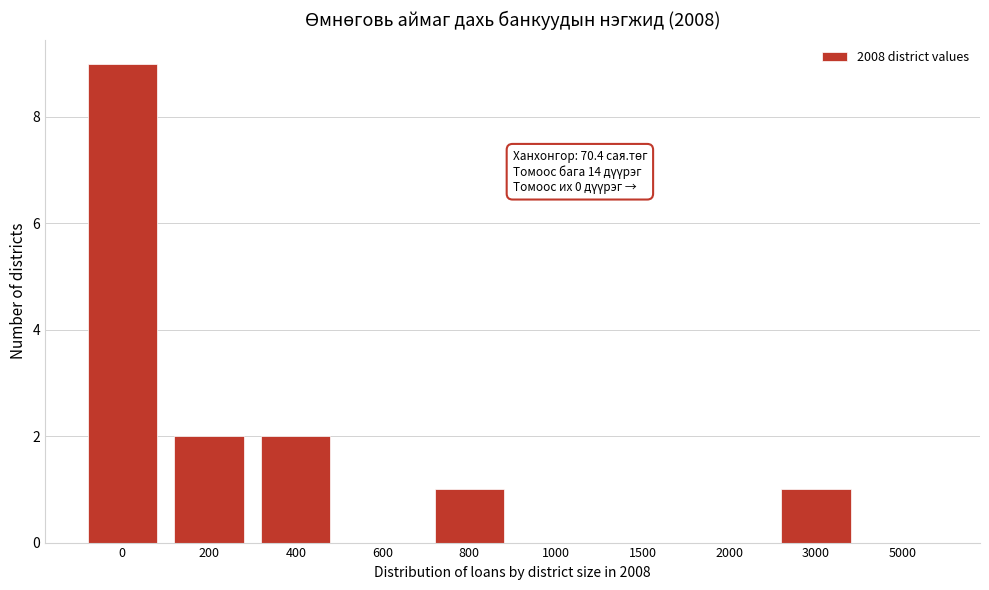

Reading left to right, what are all the values shown in this chart?

0=9	200=2	400=2	600=0	800=1	1000=0	1500=0	2000=0	3000=1	5000=0